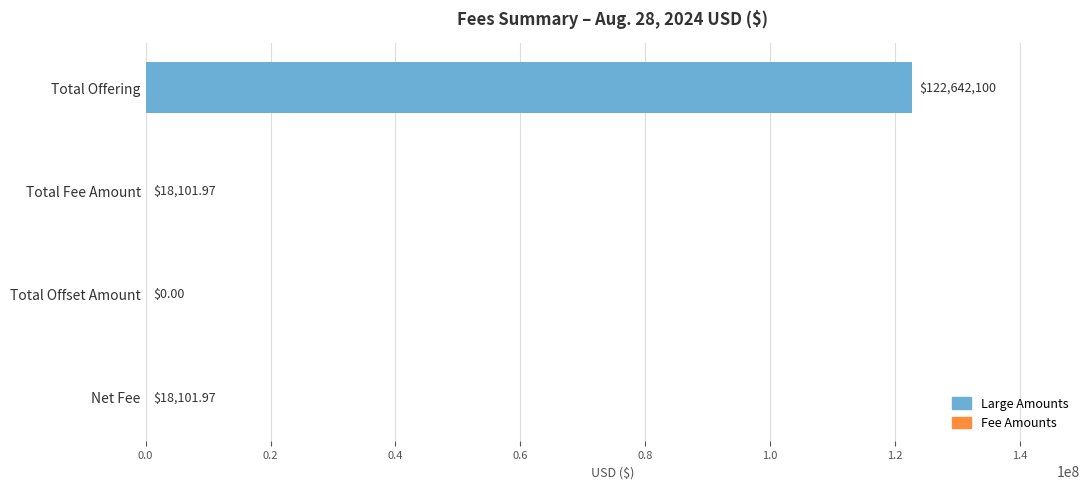

What is the sum of all values?

122678303.9